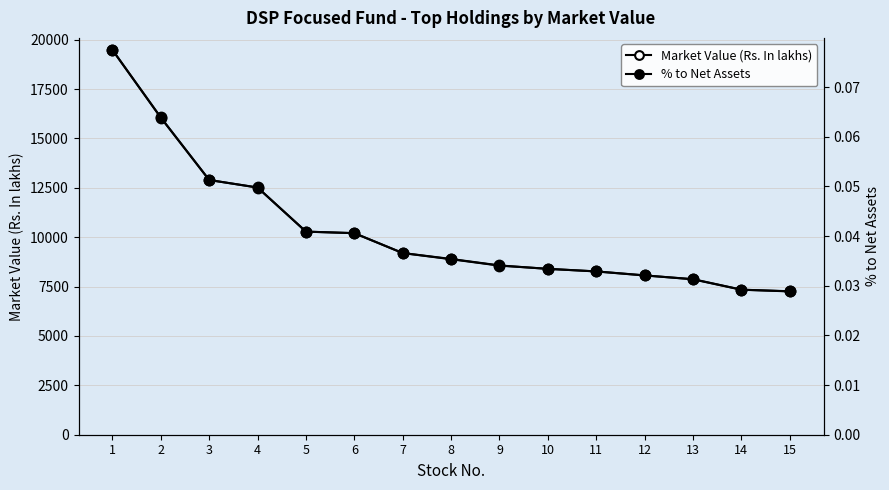

Which series has the largest total across all categories?

Market Value (Rs. In lakhs)